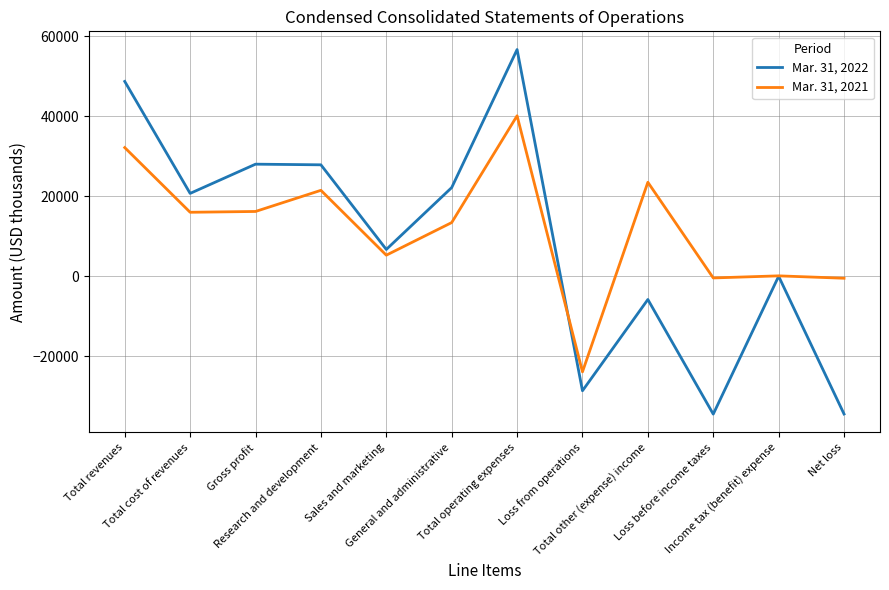

True or false: Mar. 31, 2021 has a value of 40076 at Total operating expenses.

True